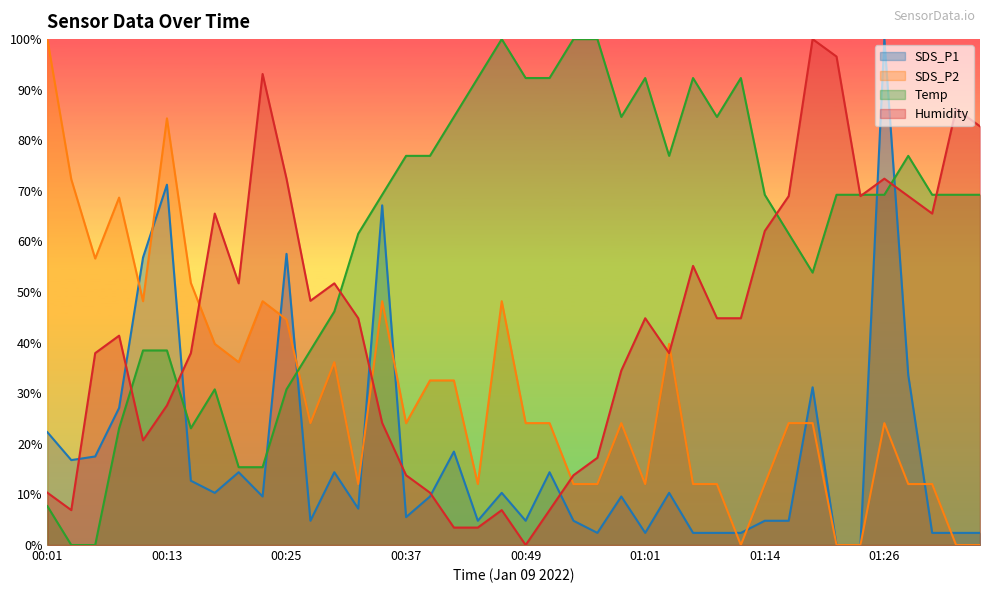

The Humidity series shows 61.8 at 00:22. True or false?

False